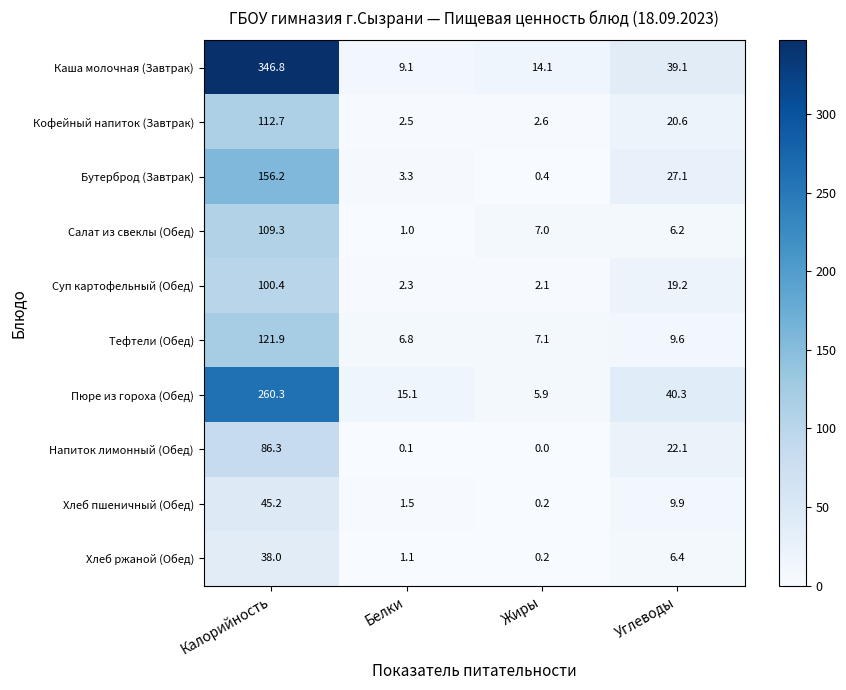

How many values in the Хлеб ржаной (Обед) series are below 6?

2